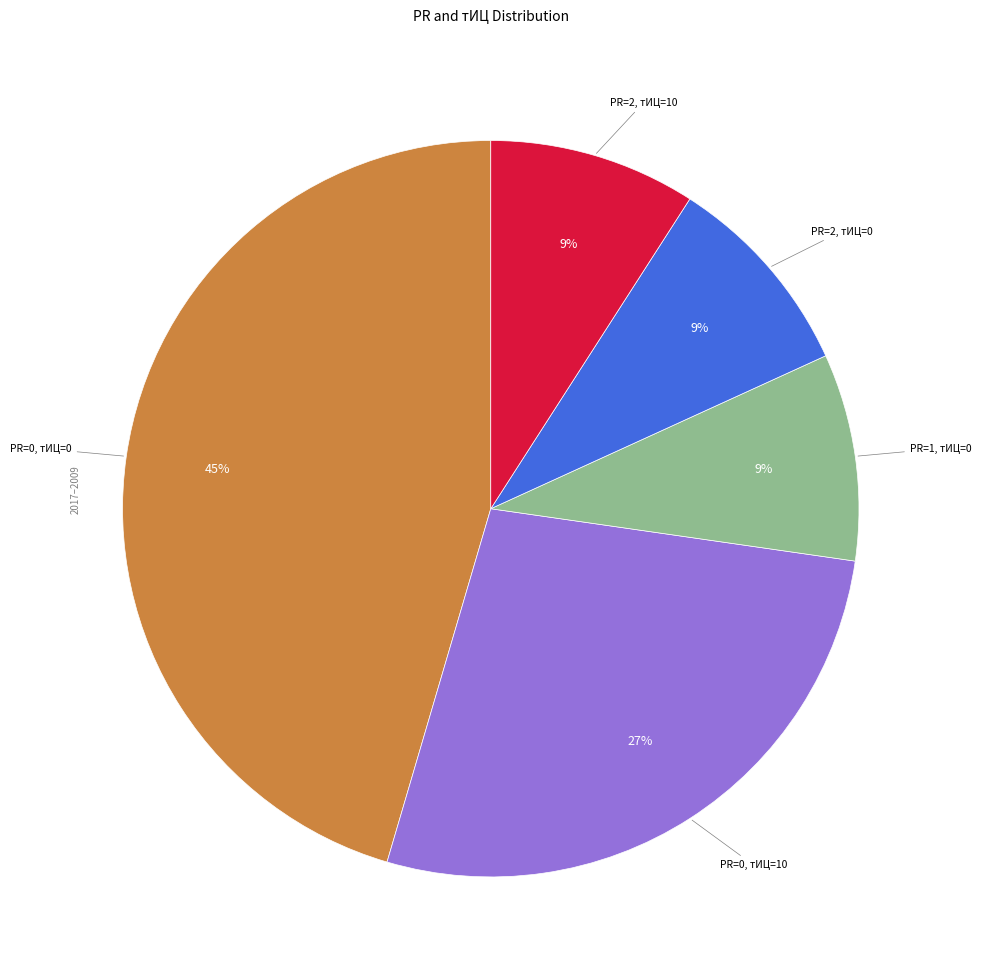

Count the number of slices in the pie.

5